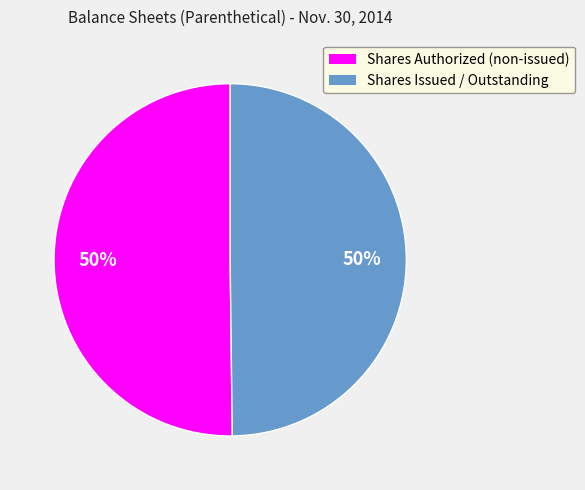

Count the number of slices in the pie.

2